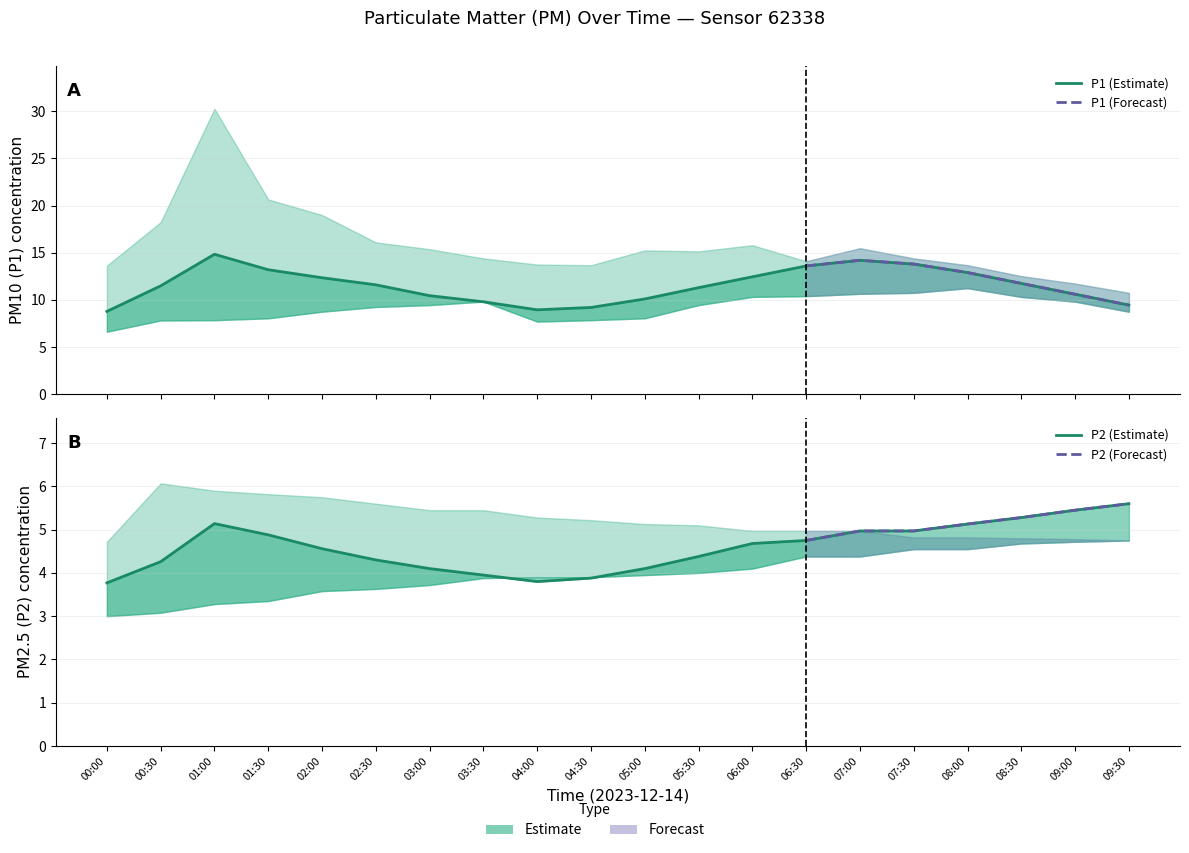

True or false: P2_upper and P2 intersect in this chart.

False